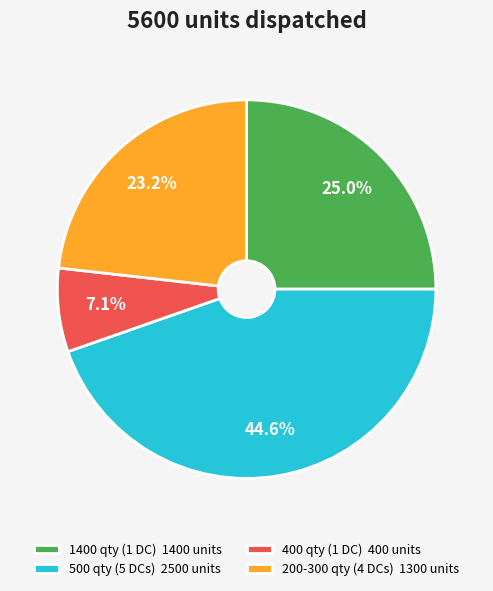

To the nearest percent, what is the average slice percentage?

25%